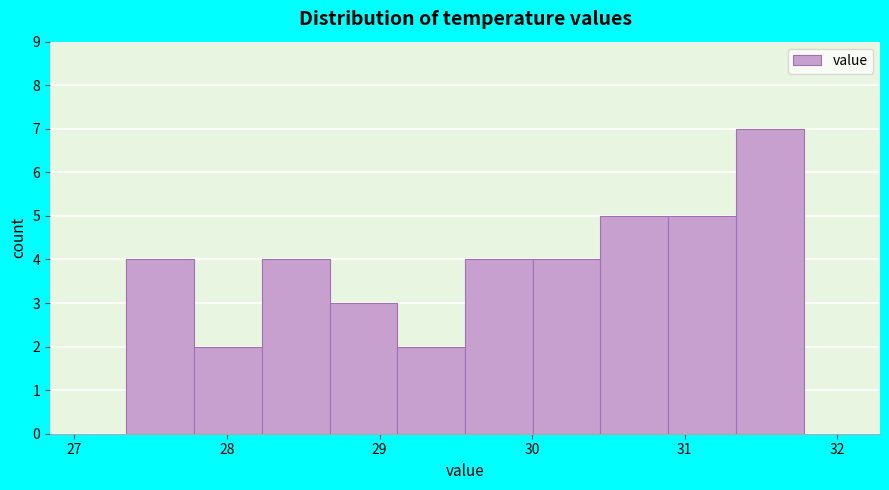

Reading left to right, list every bar in this chart as the range it spans on the x-axis followed by its height. Neither the bar edges nor the heights are printed on the chart, so give them approximately, as read against the axes.

27.3 to 27.8: 4
27.8 to 28.2: 2
28.2 to 28.7: 4
28.7 to 29.1: 3
29.1 to 29.6: 2
29.6 to 30.0: 4
30.0 to 30.4: 4
30.4 to 30.9: 5
30.9 to 31.3: 5
31.3 to 31.8: 7